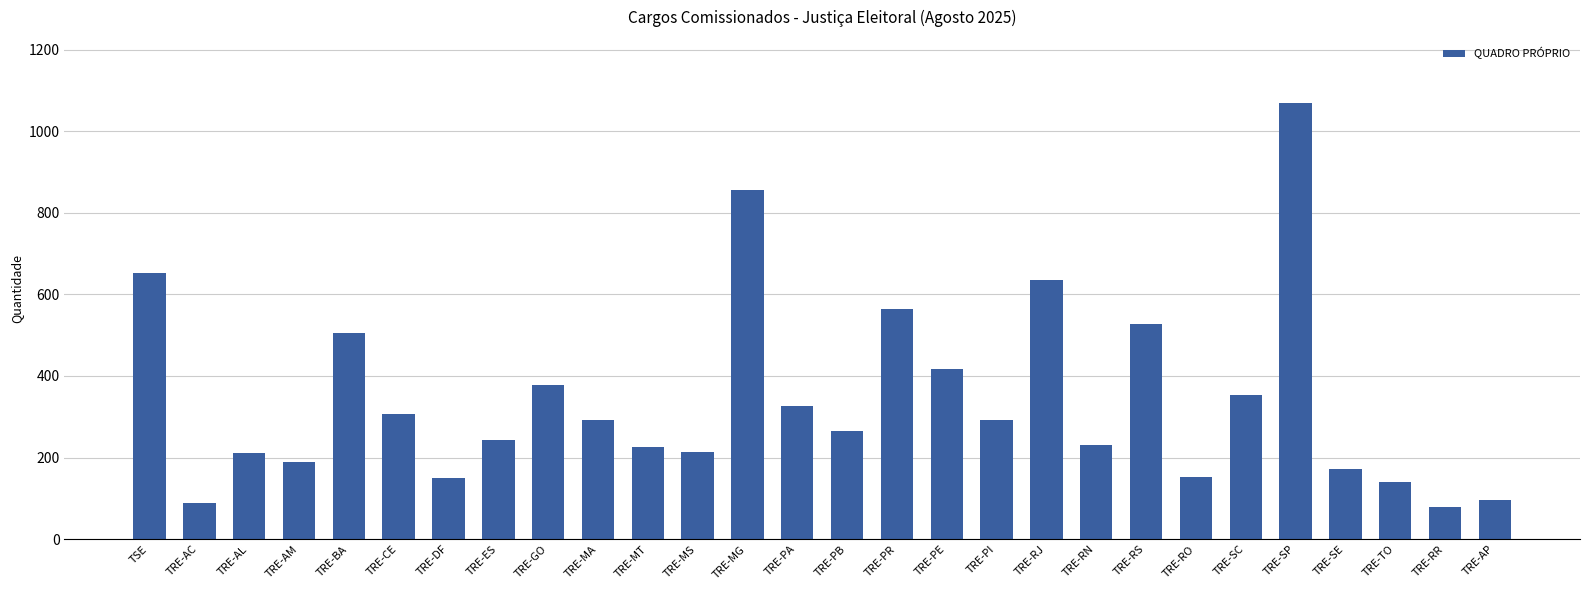

True or false: the data shows 243 at TRE-ES.

True